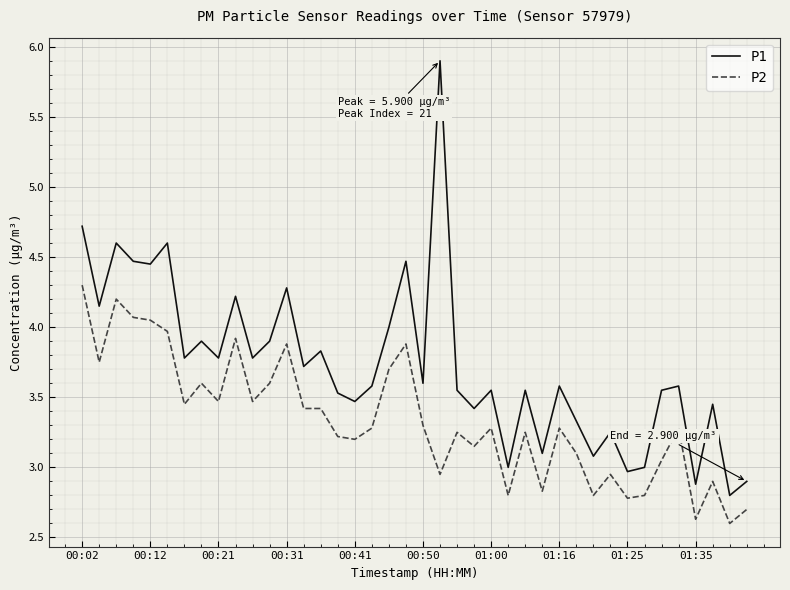

Rank the series by their maximum value, from lowest to highest.

P2, P1